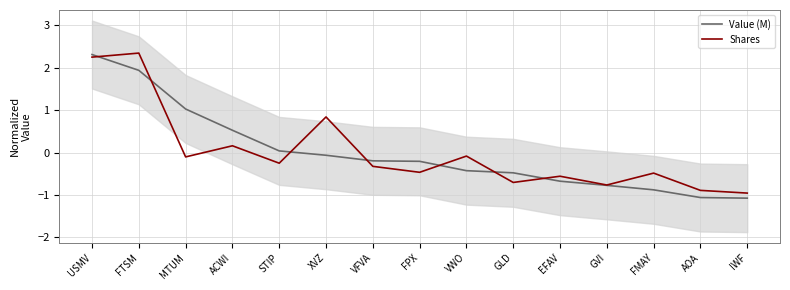

Reading left to right, extract all data points from this chart.

Value (M): 2.3	1.9	1.0	0.5	0.0	-0.1	-0.2	-0.2	-0.4	-0.5	-0.7	-0.8	-0.9	-1.1	-1.1
Shares: 2.2	2.3	-0.1	0.2	-0.3	0.8	-0.3	-0.5	-0.1	-0.7	-0.6	-0.8	-0.5	-0.9	-1.0